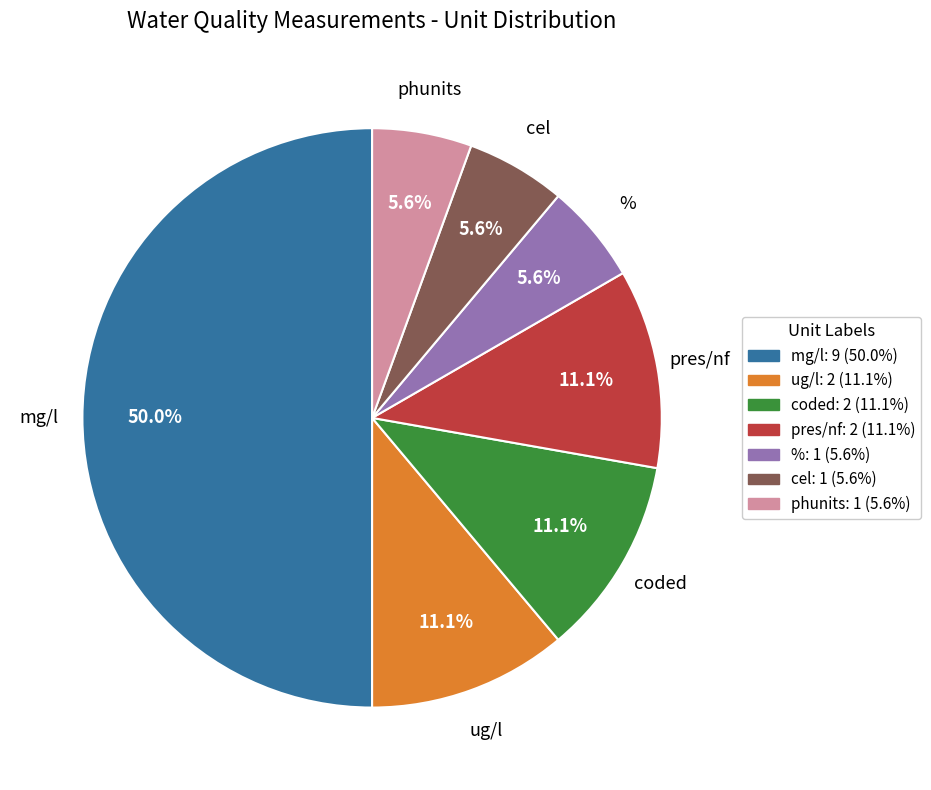

Which slice is the largest?

mg/l